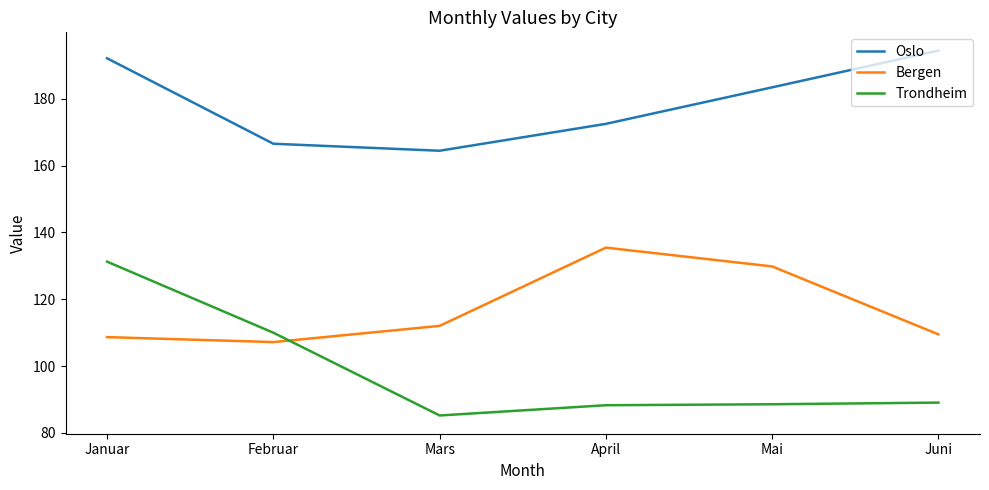

Is it true that Bergen equals 129.8 at Mai?

True